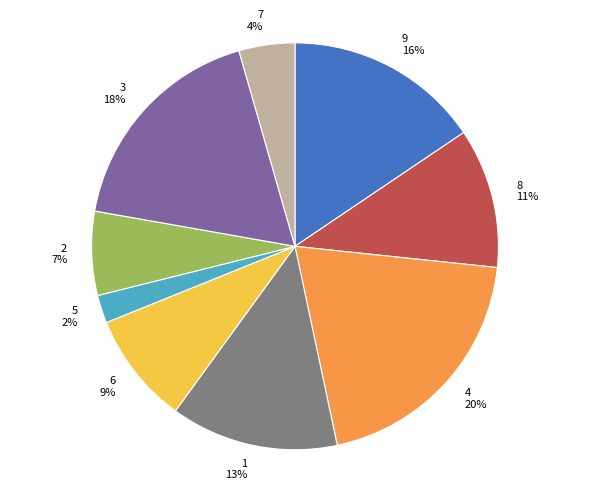

To the nearest percent, what portion does 5 represent?

2%